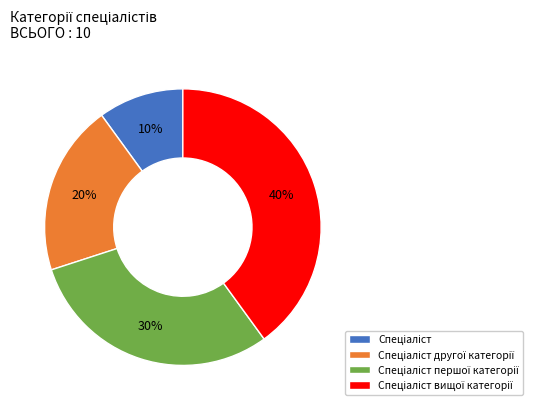

Is there any slice that represents more than half of the pie?

No